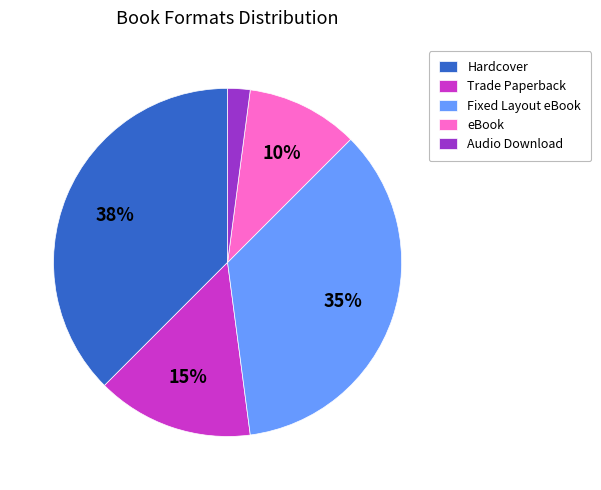

To the nearest percent, what is the average slice percentage?

20%